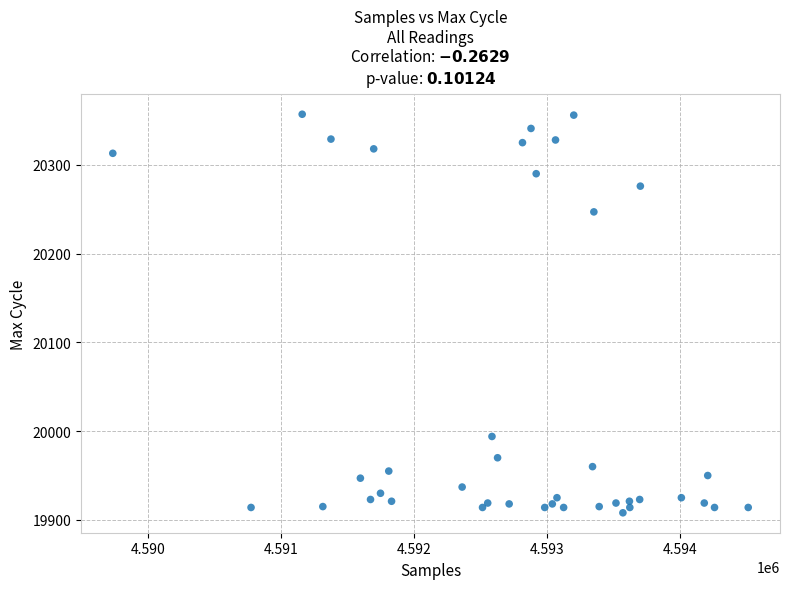

What Y value in the scatter plot is closest to 20132?

20247